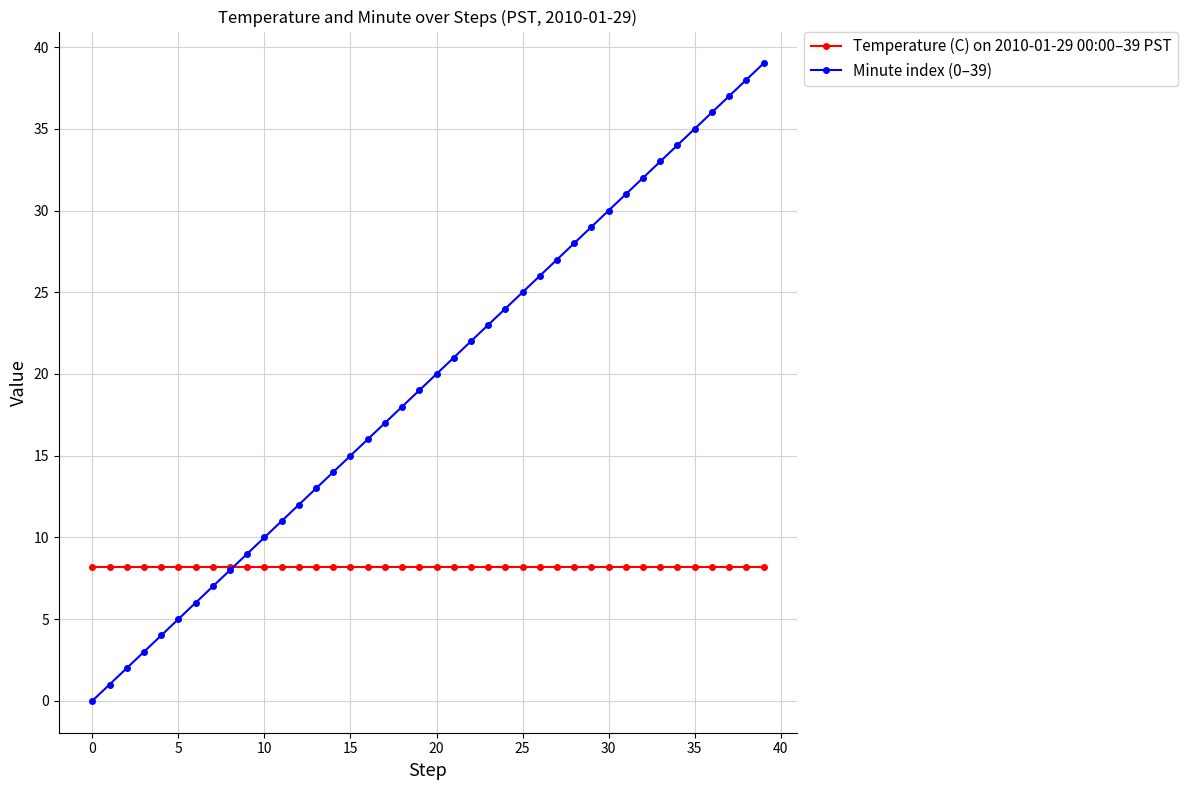

Rank the series by their average value, from lowest to highest.

Temperature (C) on 2010-01-29 00:00–39 PST, Minute index (0–39)